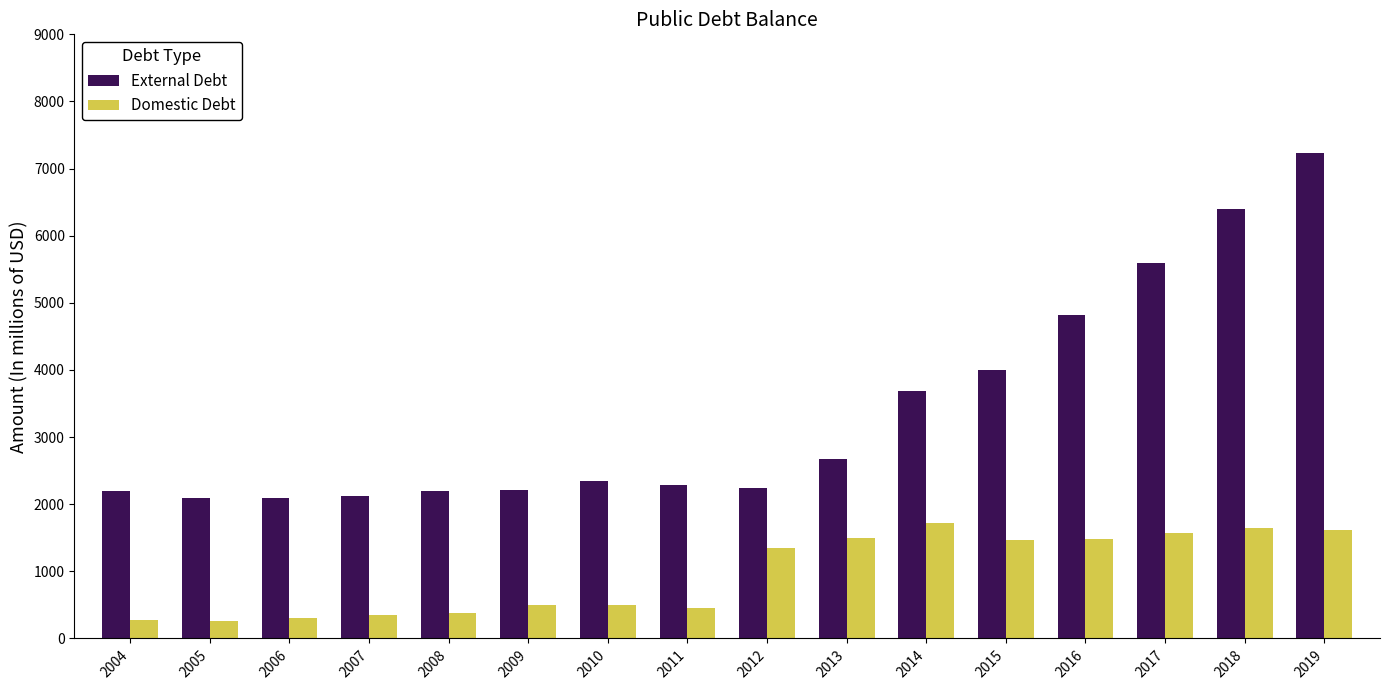

The value of External Debt at 2012 is 1138.6. True or false?

False